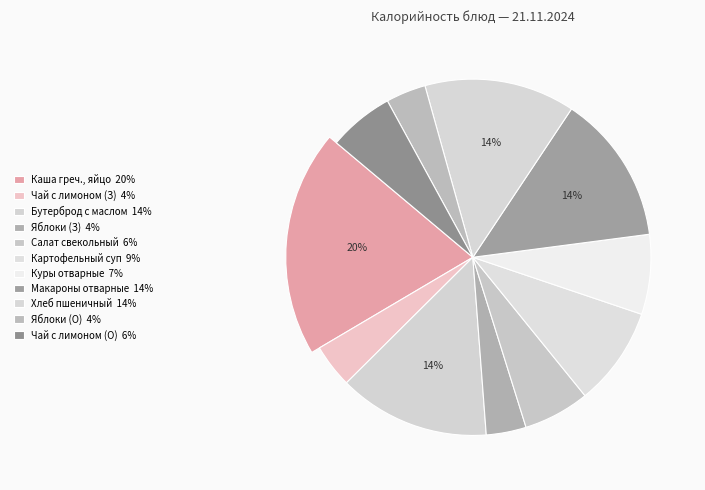

Approximately how many times larger is the value at Куры отварные compared to Чай с лимоном 1 вар.?

1.8